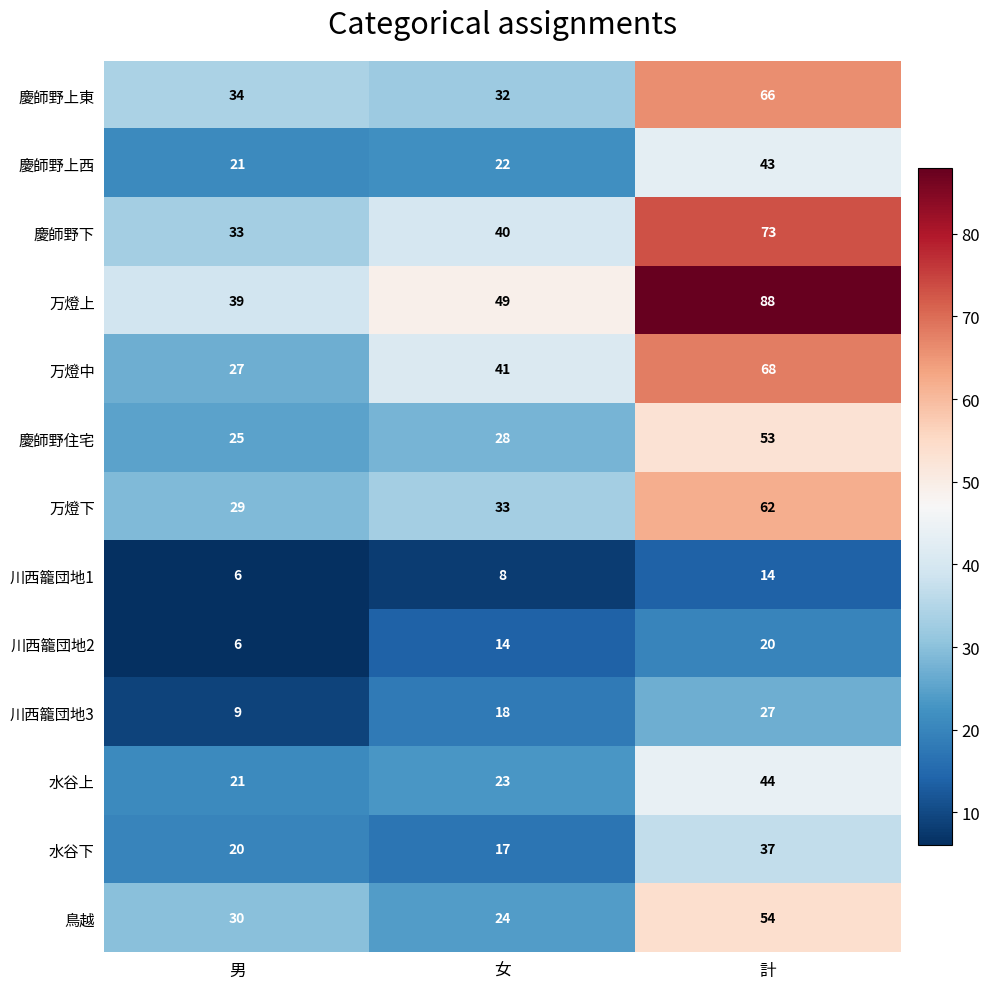

How many data points does each series have?

3